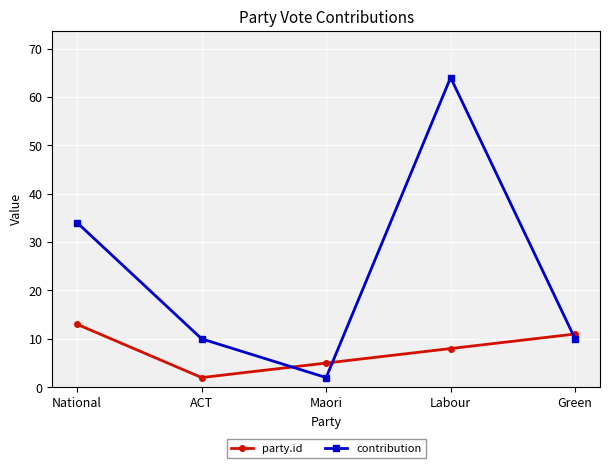

How many interior local peaks does the contribution series have?

1